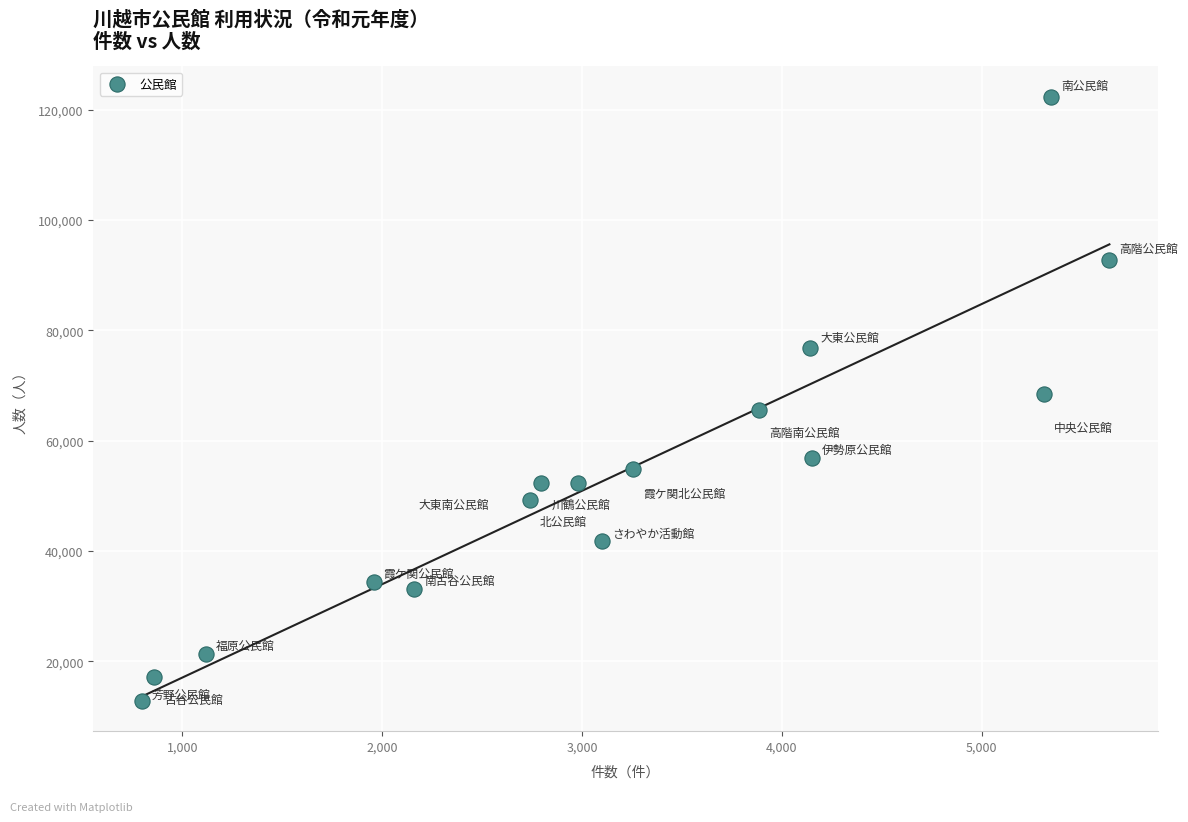

What is the range of X values (max minus min)?

4842